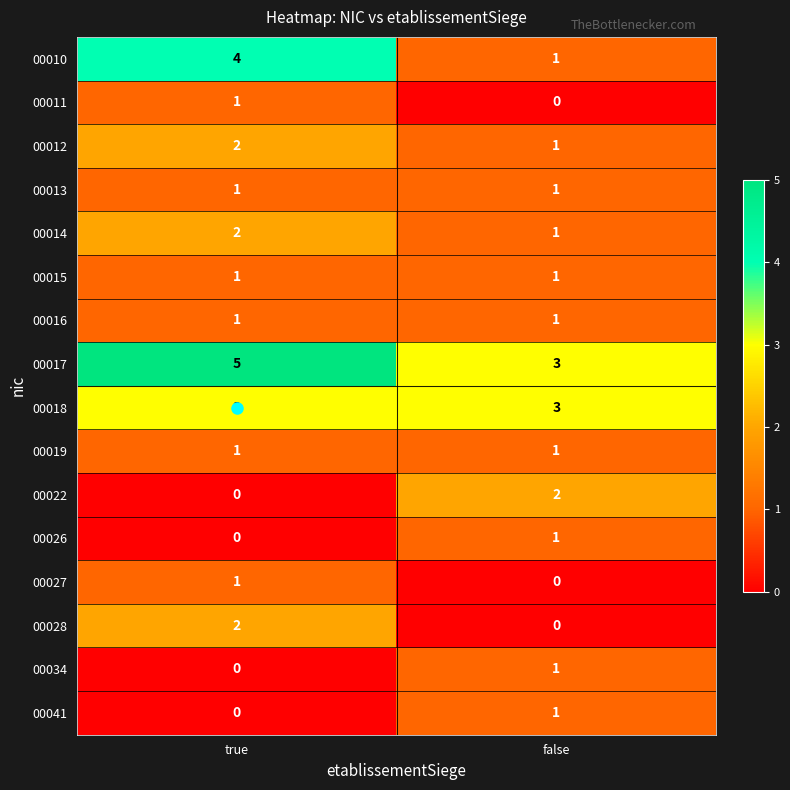

What is the total value across all series at false?

18